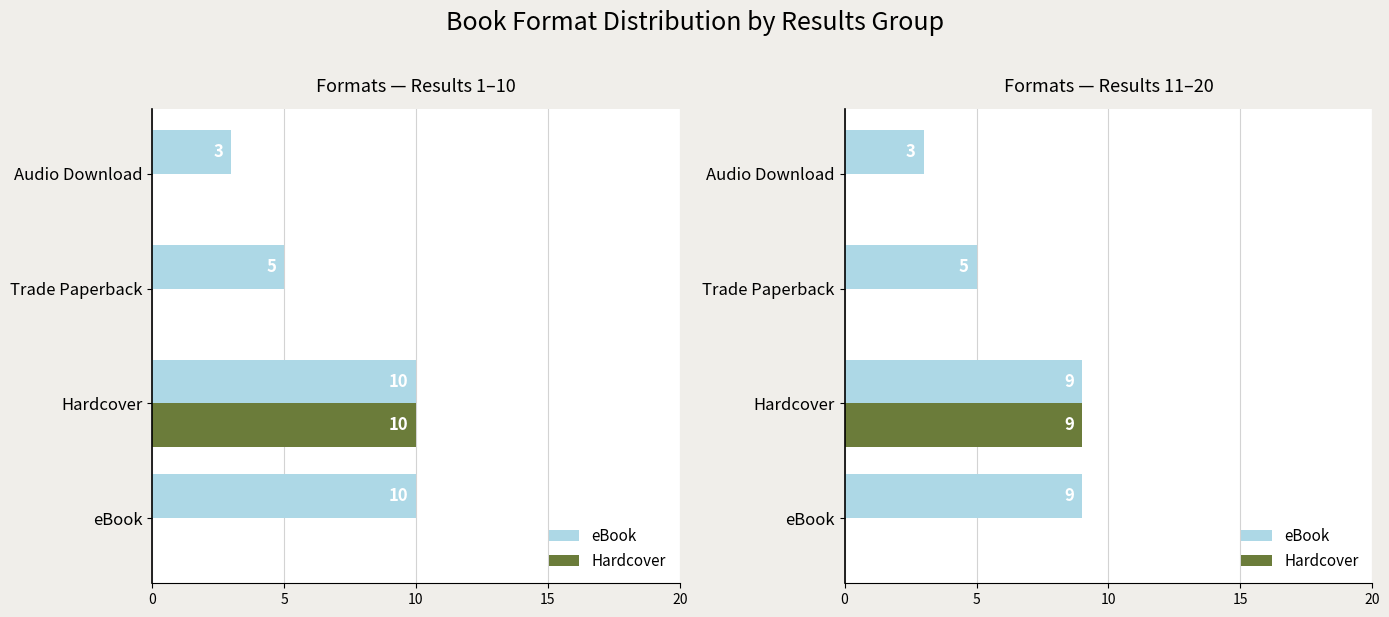

The value of eBook at Audio Download is 3. True or false?

True